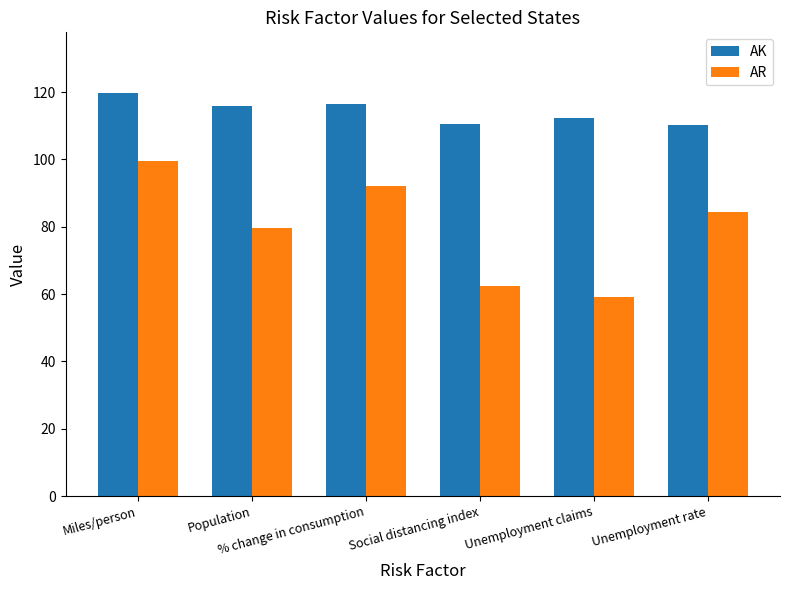

List the series in order of their peak value, lowest first.

AR, AK